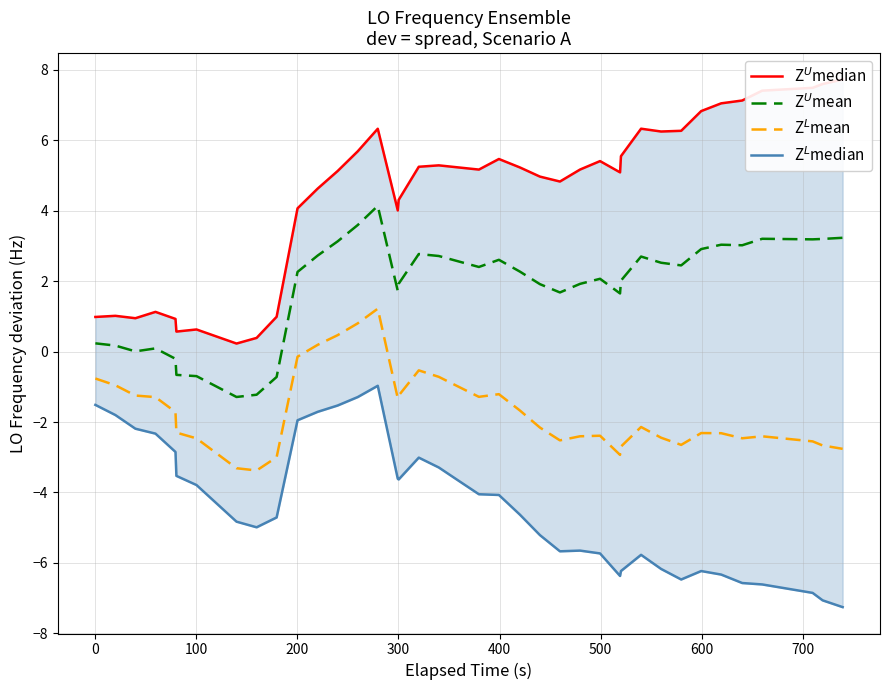

What is the label of the 36th point from the right?

300